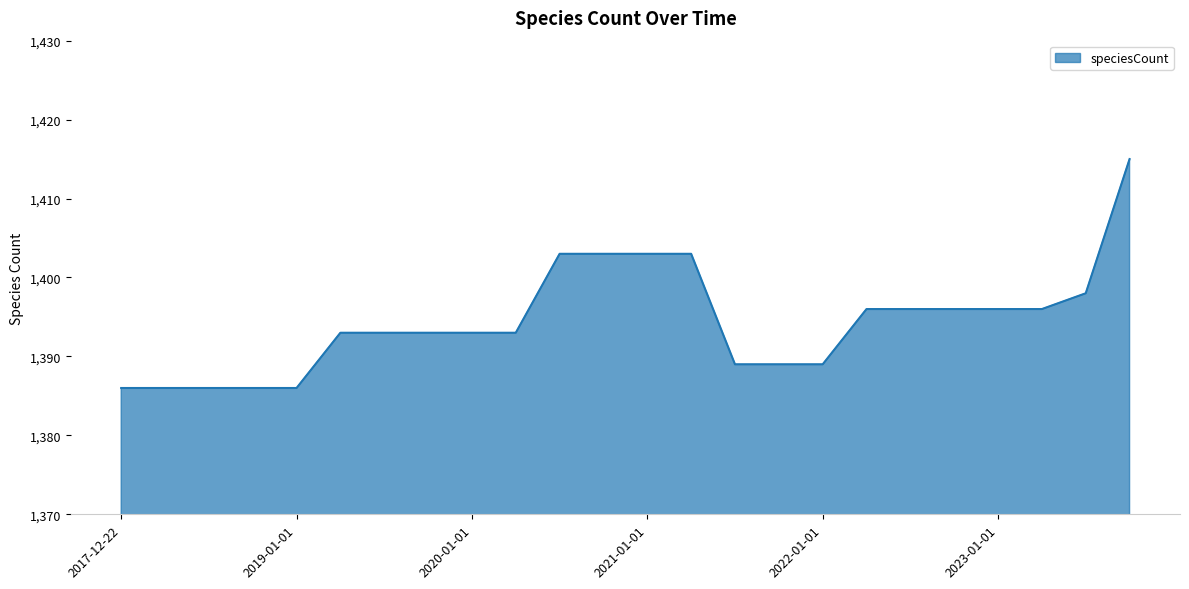

How many lines are shown in the chart?

1